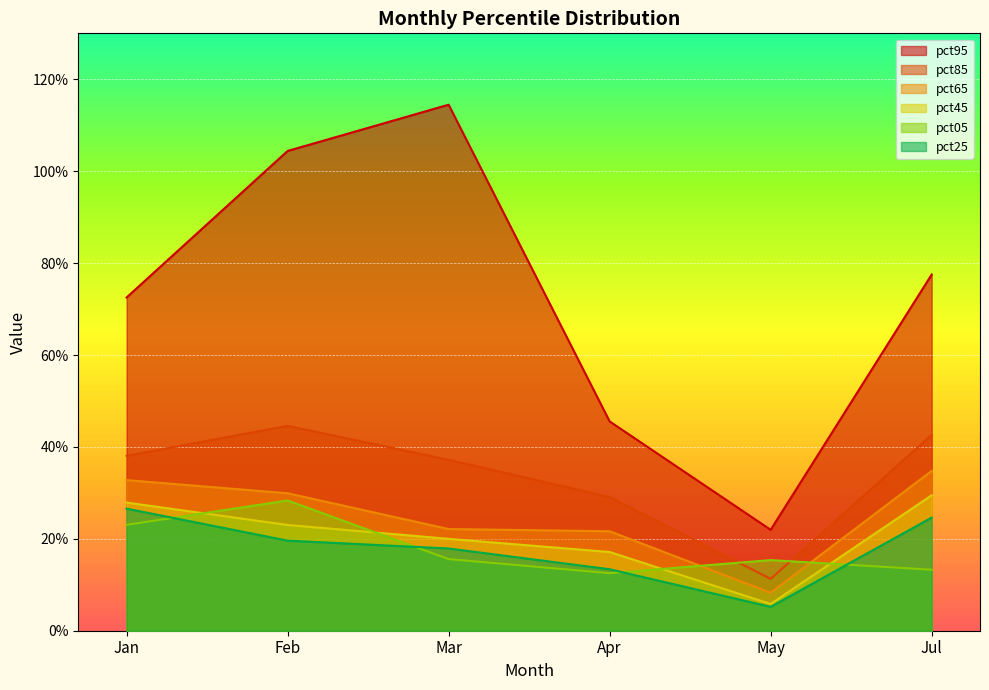

Is the value of pct25 at Jul greater than the value of pct65 at Jul?

No